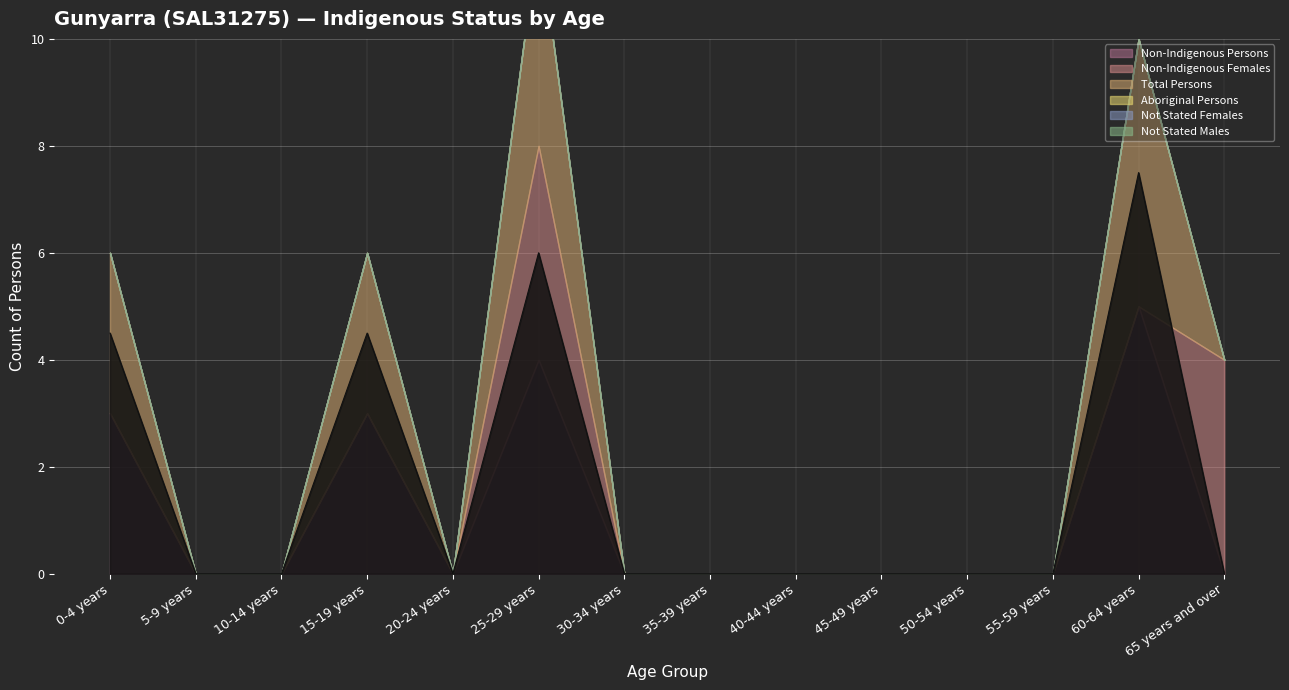

True or false: Total Persons and Not Stated Males cross at least once.

False